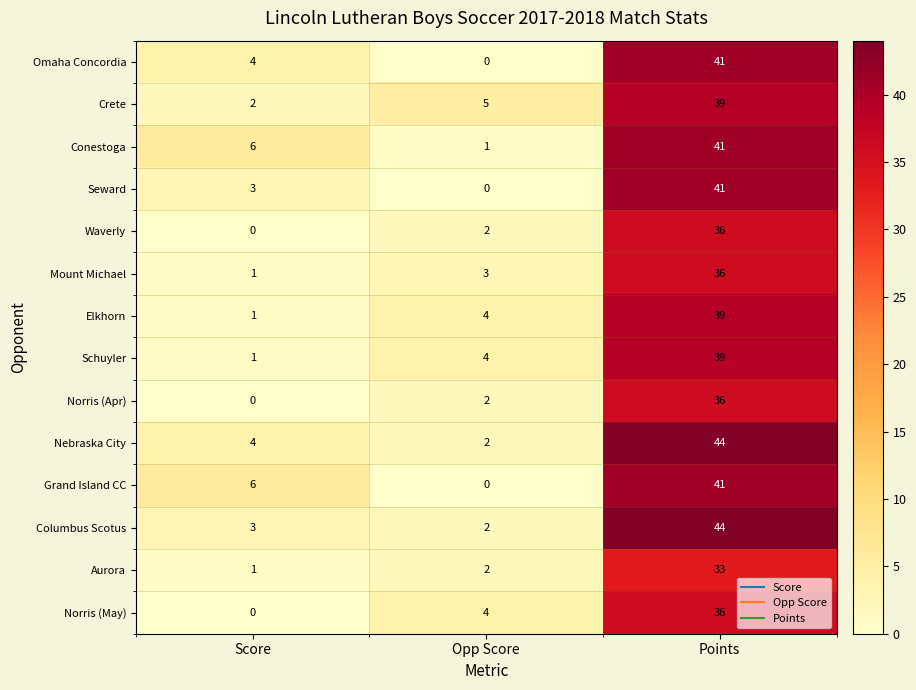

The Schuyler series shows 23 at Points. True or false?

False